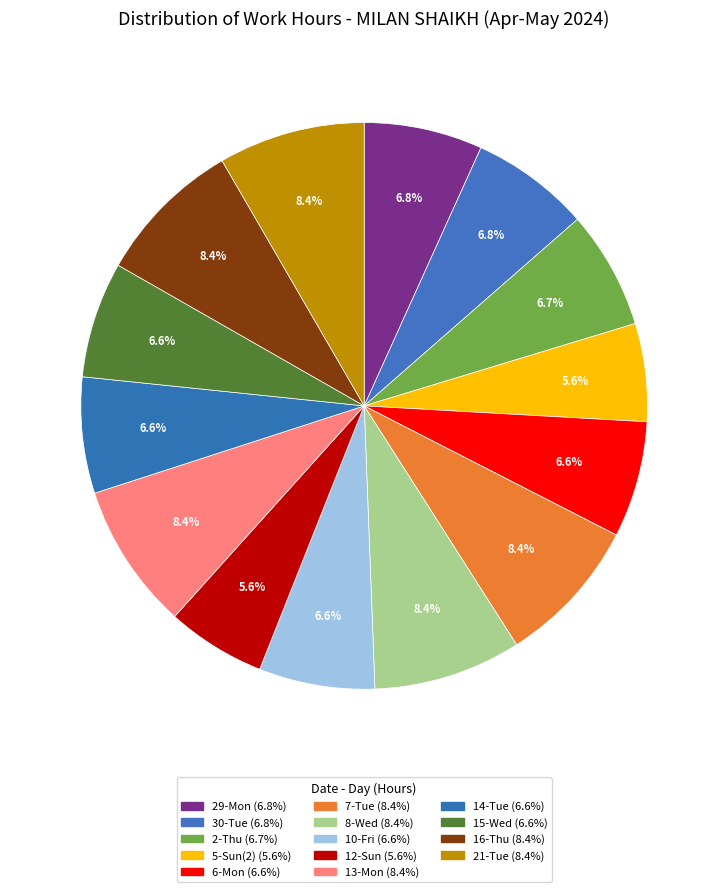

To the nearest percent, what is the average slice percentage?

7%